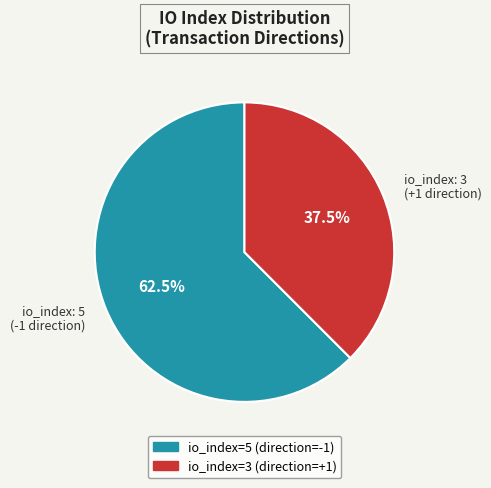

What percentage do io_index: 3 (+1 direction) and io_index: 5 (-1 direction) together represent?

100.0%